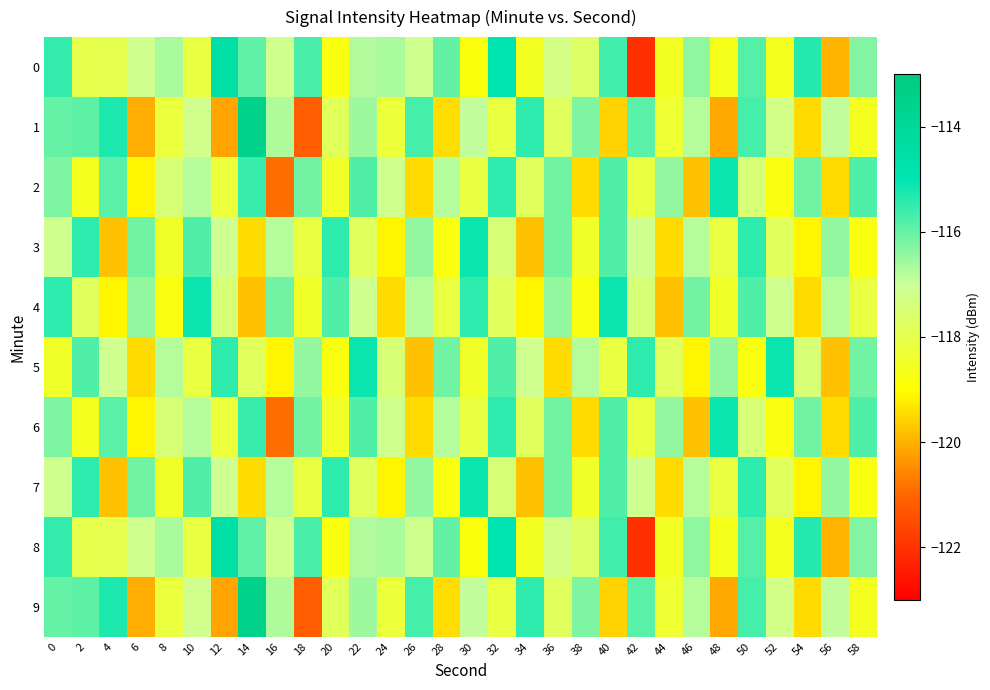

Rank the series at 54 from lowest to highest value.

1, 4, 9, 3, 7, 5, 2, 6, 0, 8